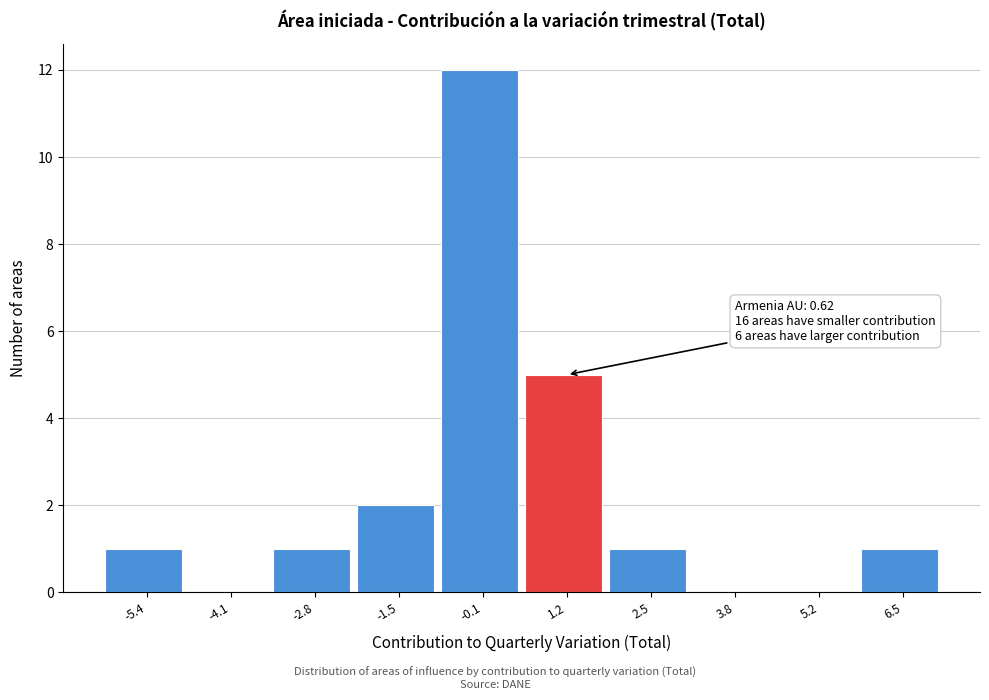

Which range on the x-axis has the tallest bar?

-0.8 to 0.6